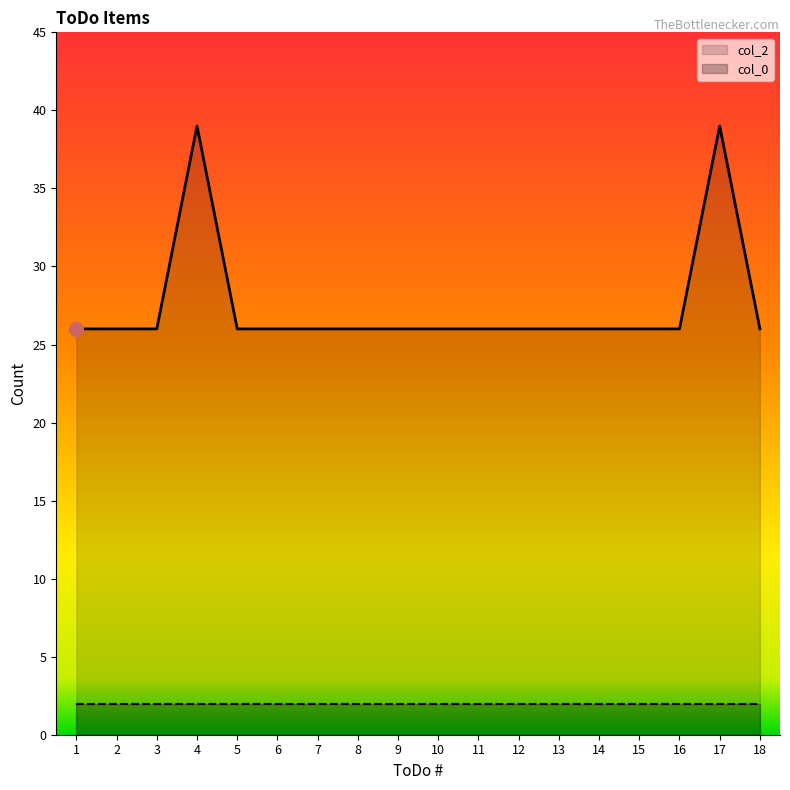

How many points are higher than both their immediate neighbors (excluding endpoints)?

2